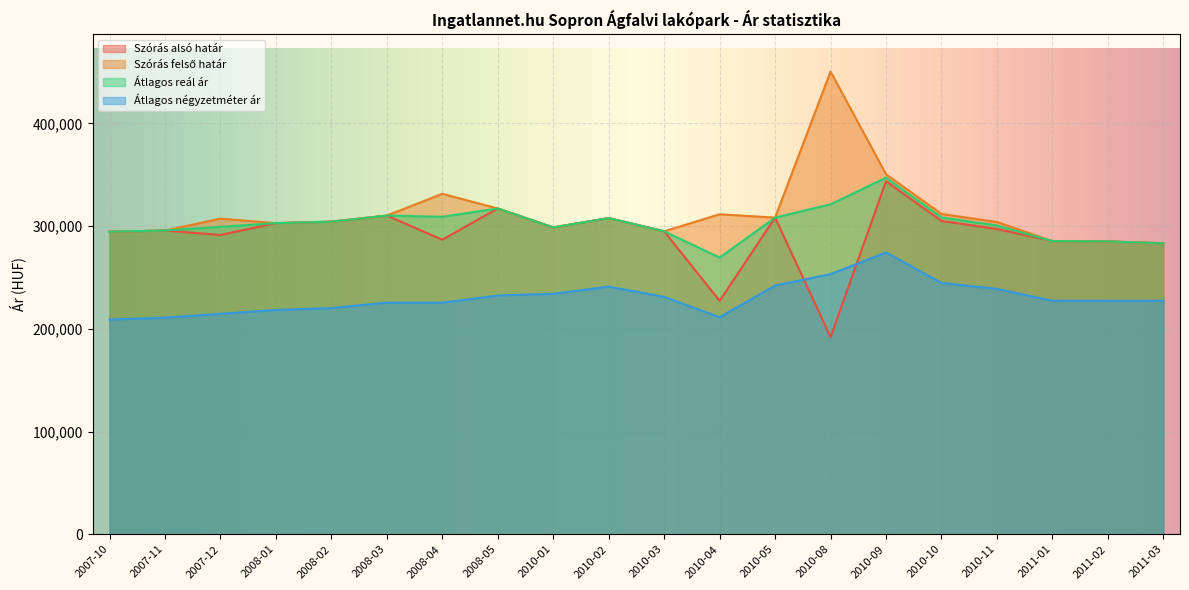

Where is the first local minimum for Átlagos reál ár?

2008-04